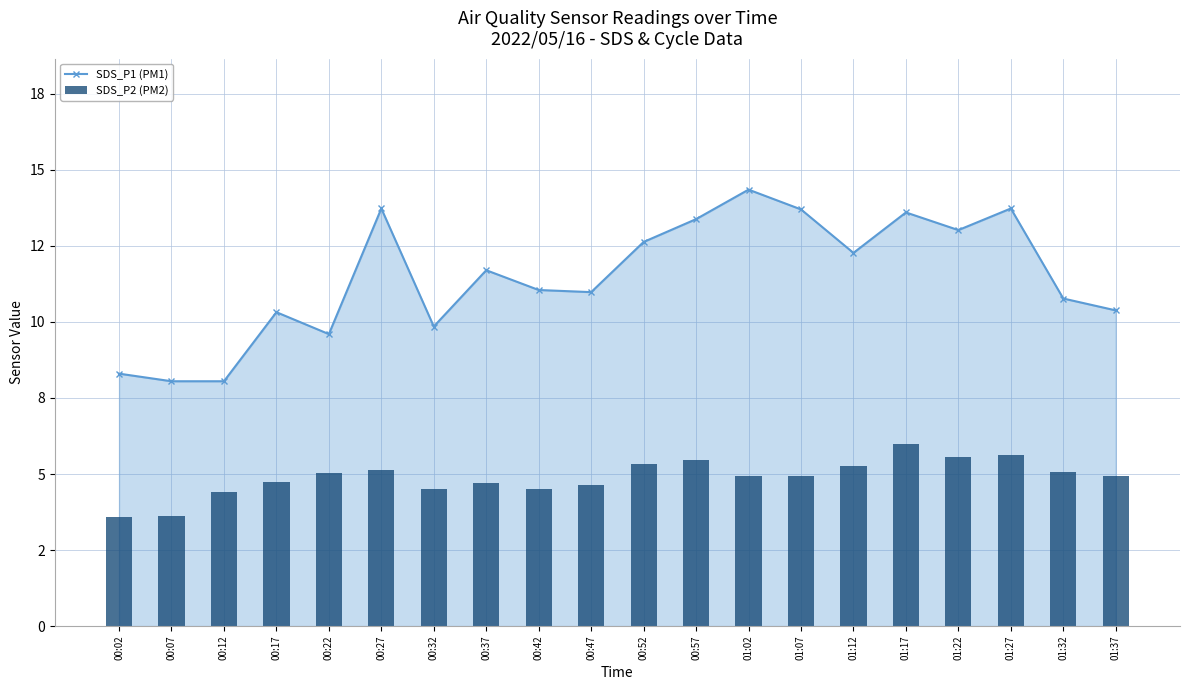

At 00:22, list the series in order from largest to smallest.

SDS_P1 (PM1), SDS_P2 (PM2)